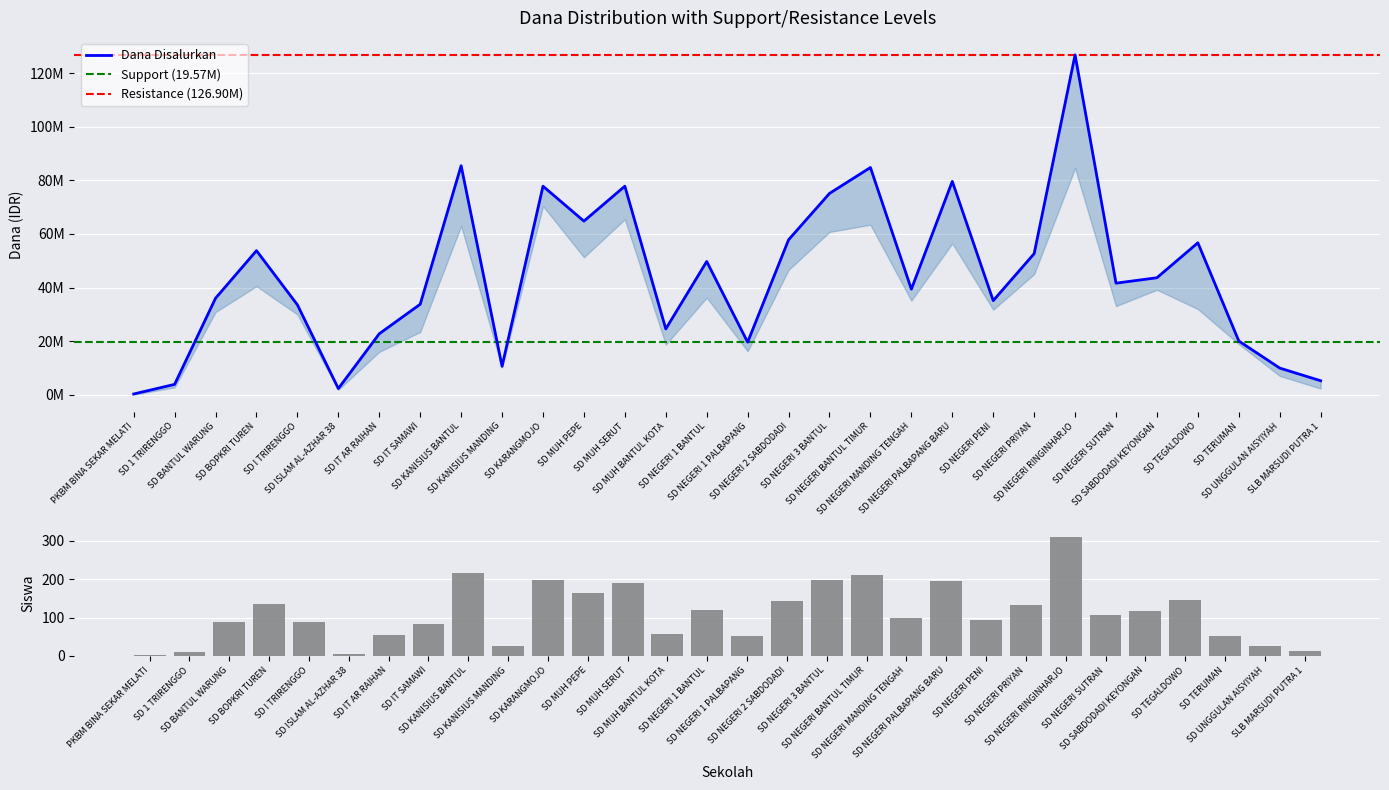

At which label does Dana Pemberian reach its peak?

SD NEGERI RINGINHARJO